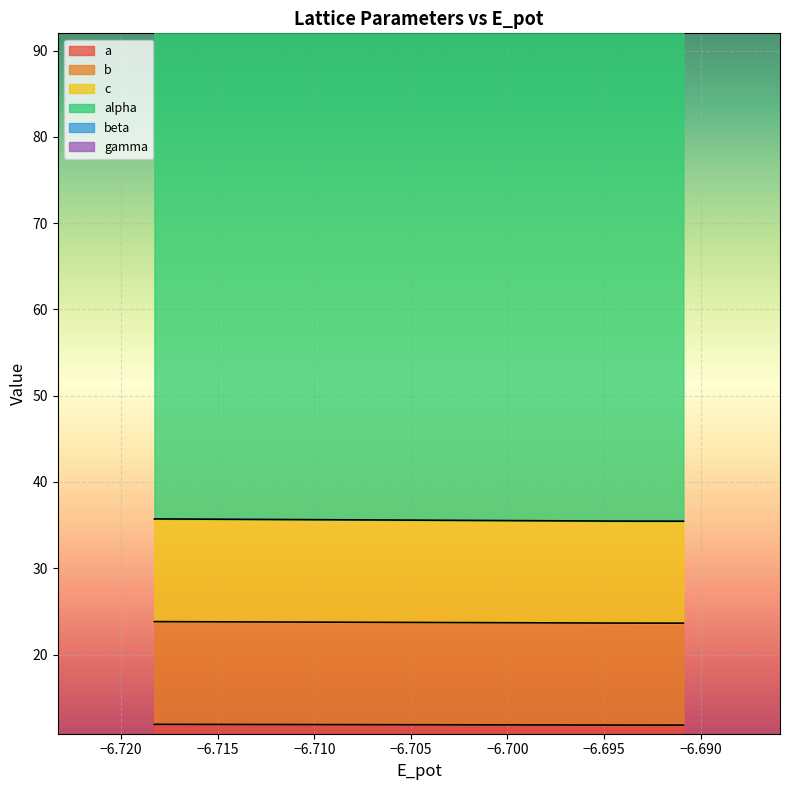

What is the average value of the a series?

11.9